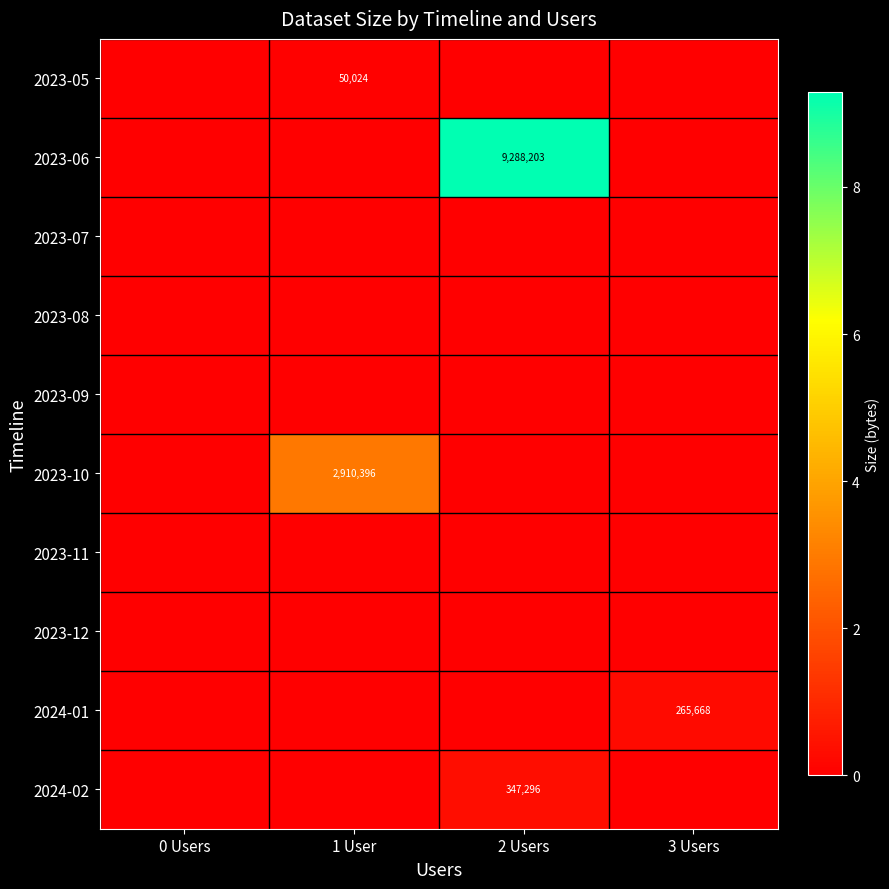

Which series changed the most between 0 Users and 2 Users?

2023-06